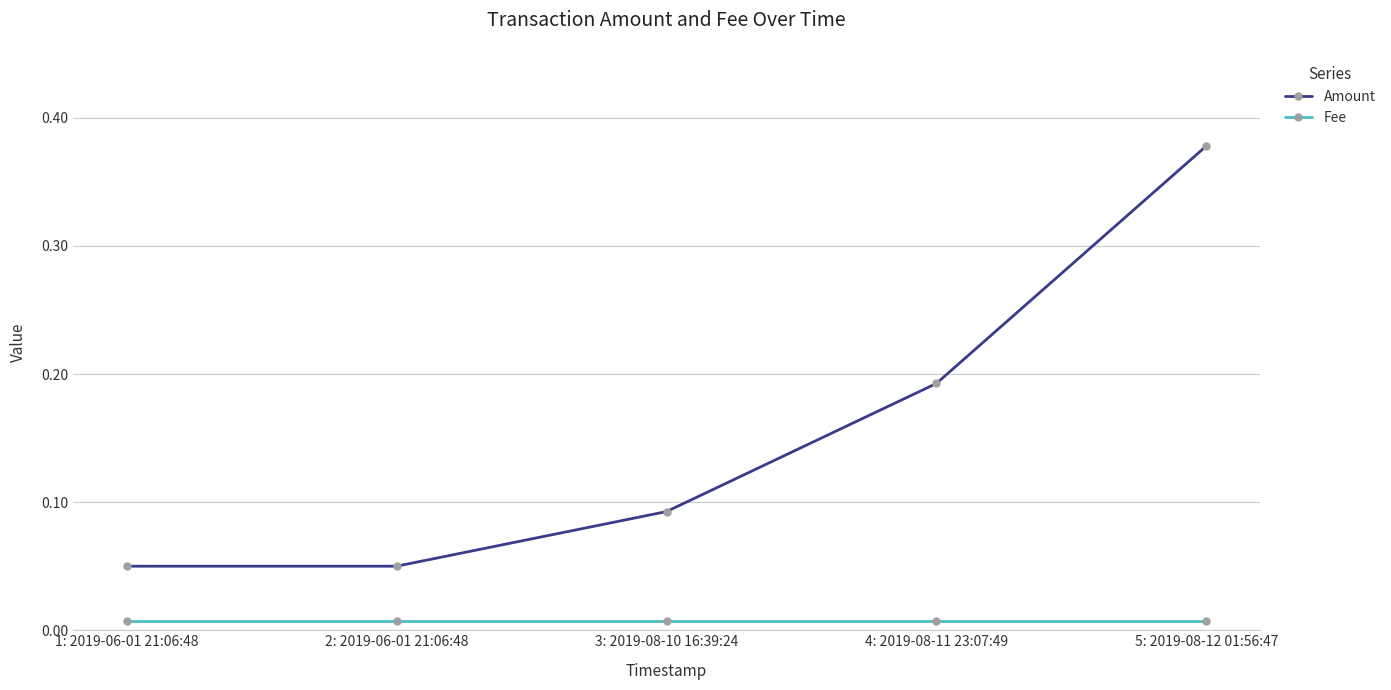

At how many categories does at least one series exceed 0?

5